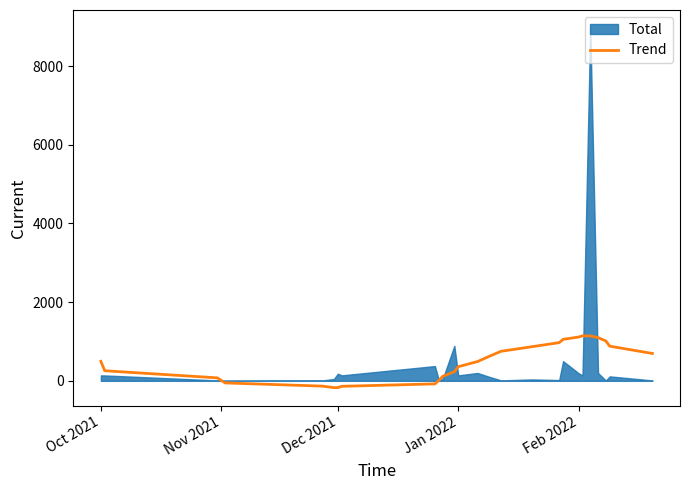

What is the highest value of the Trend series?

1143.9